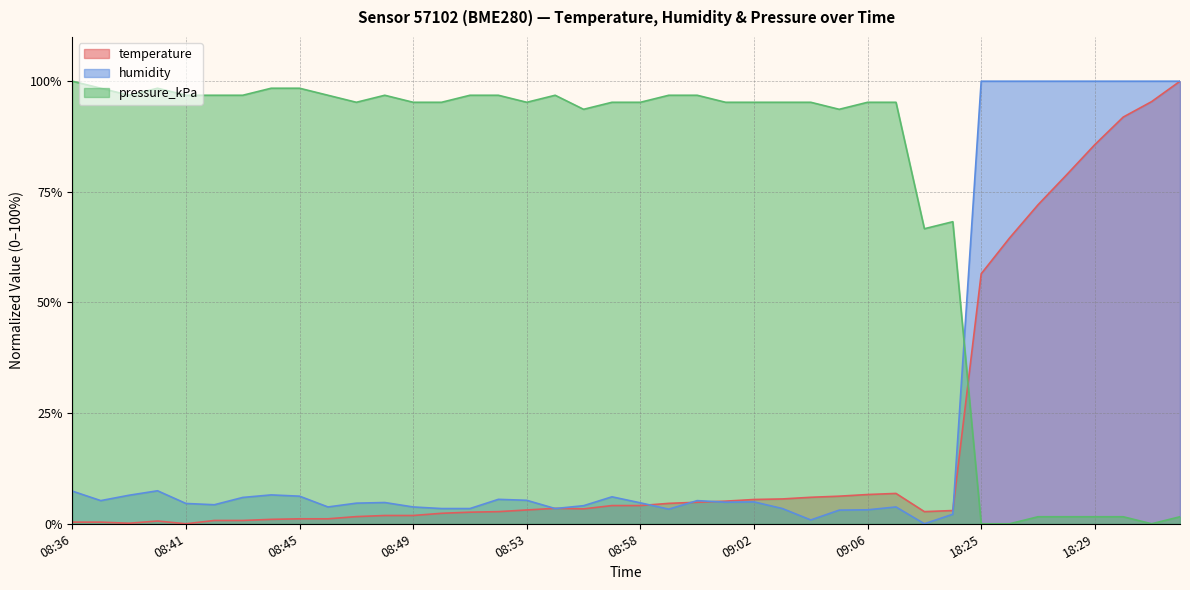

What is the label of the 32nd point from the right?

08:45